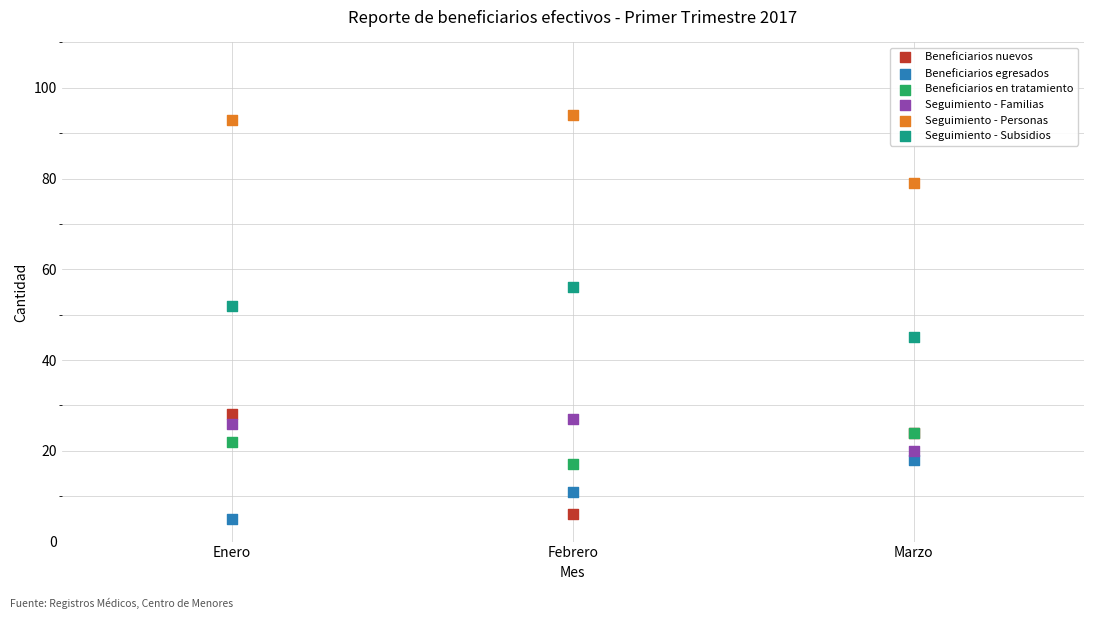

Which series has the widest spread of Y values?

Beneficiarios nuevos